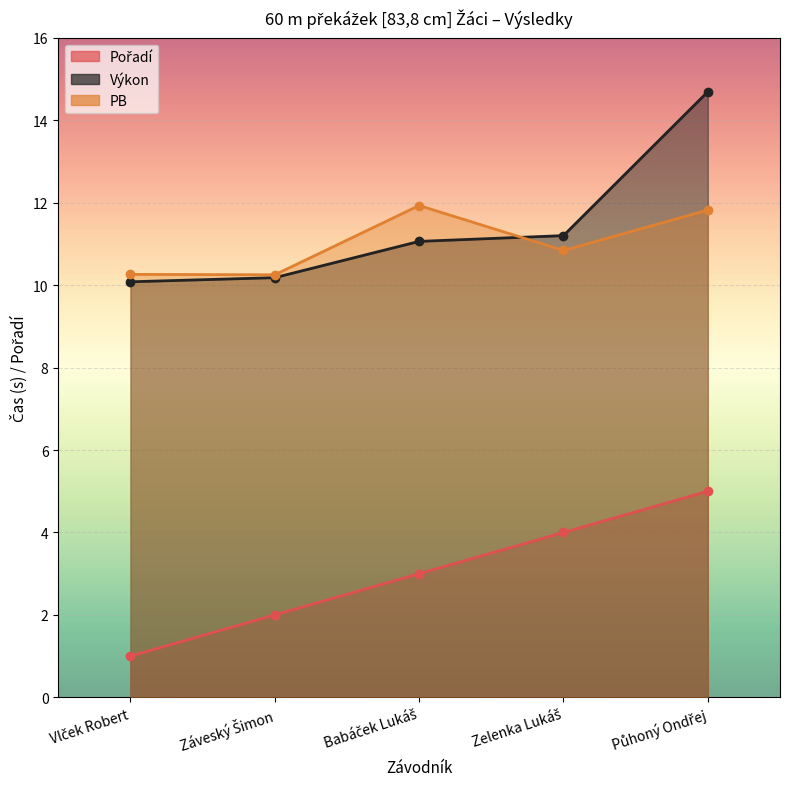

How many categories are shown in the chart?

5